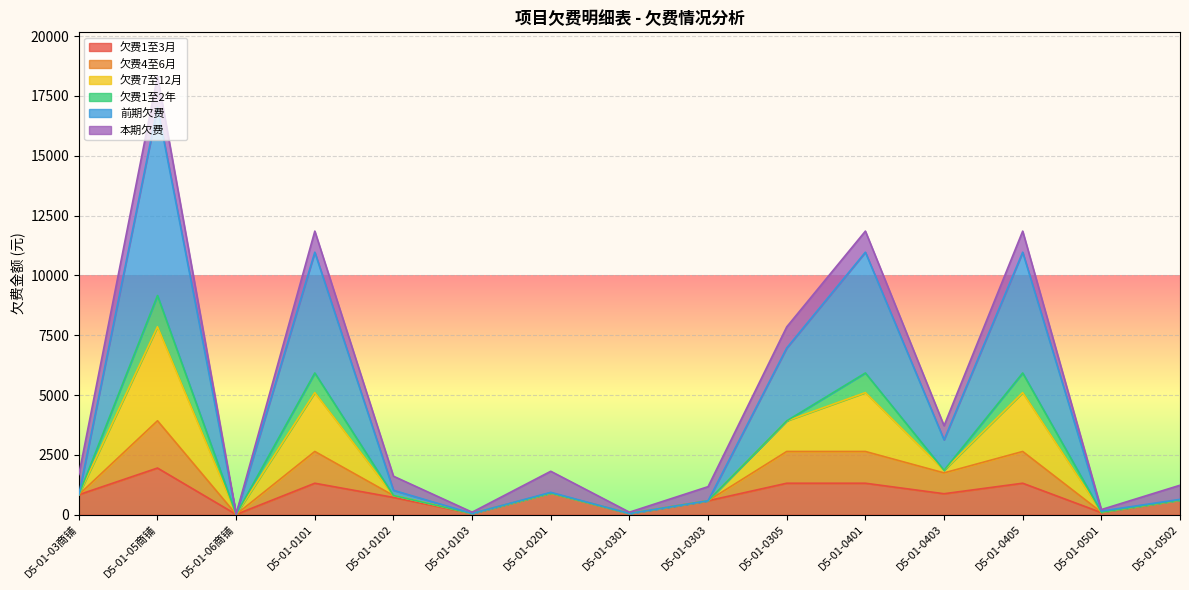

True or false: 前期欠费 and 欠费1至3月 intersect in this chart.

False